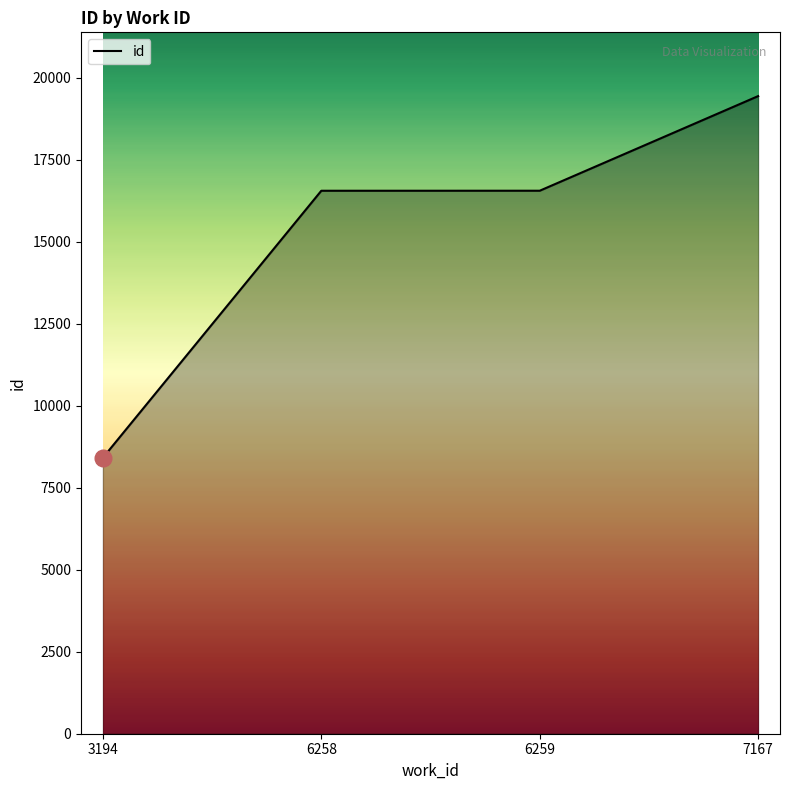

How many series are shown in this chart?

1